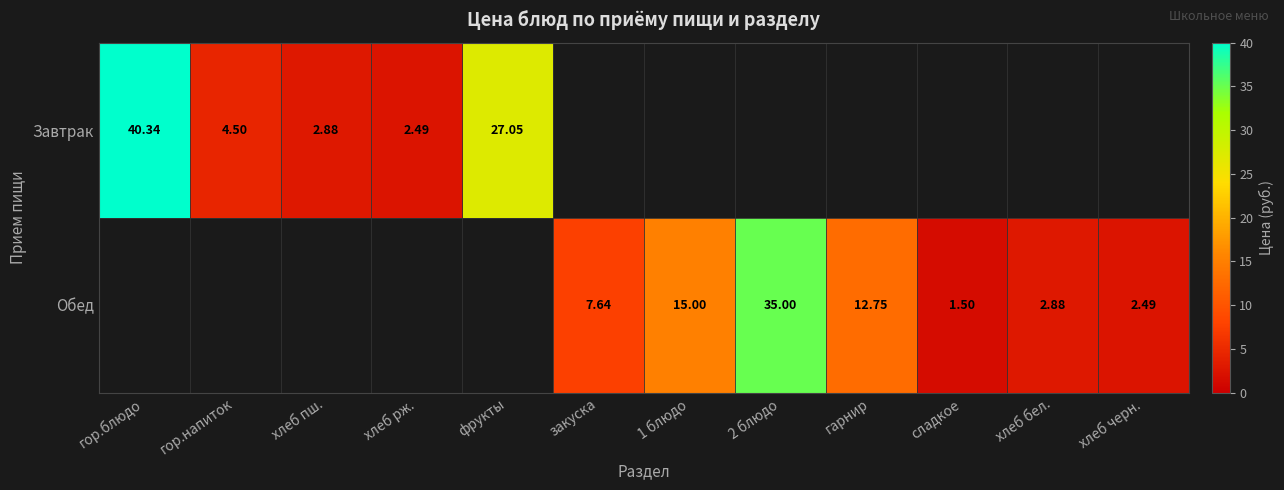

The Завтрак series shows 15.7 at хлеб черн.. True or false?

False